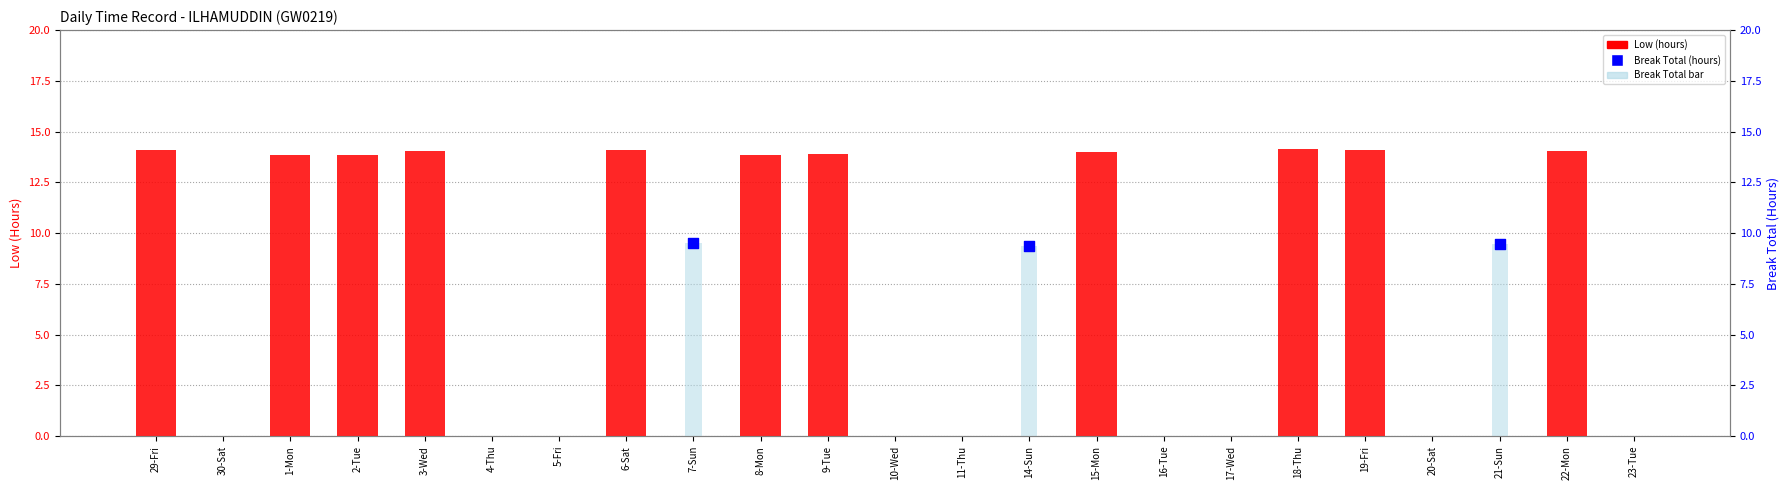

At which category is the sum across all series the highest?

18-Thu